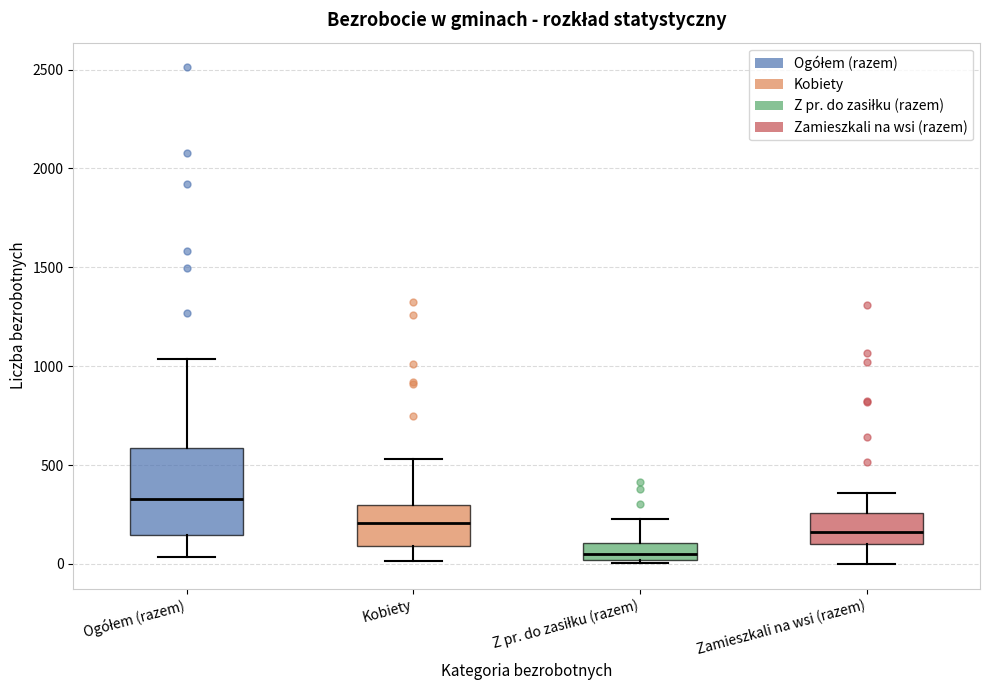

Reading left to right, read every box against the y-axis: the position of its median line, the range the box covers, and the ends of its whiskers. The values are not printed on the chart, so give them approximately, as read against the axis.

Ogółem (razem): median 350, box 150 to 600, whiskers 50 to 1050
Kobiety: median 200, box 100 to 300, whiskers 0 to 550
Z pr. do zasiłku (razem): median 50, box 0 to 100, whiskers 0 (just below the box's lower edge) to 250
Zamieszkali na wsi (razem): median 150, box 100 to 250, whiskers 0 to 350